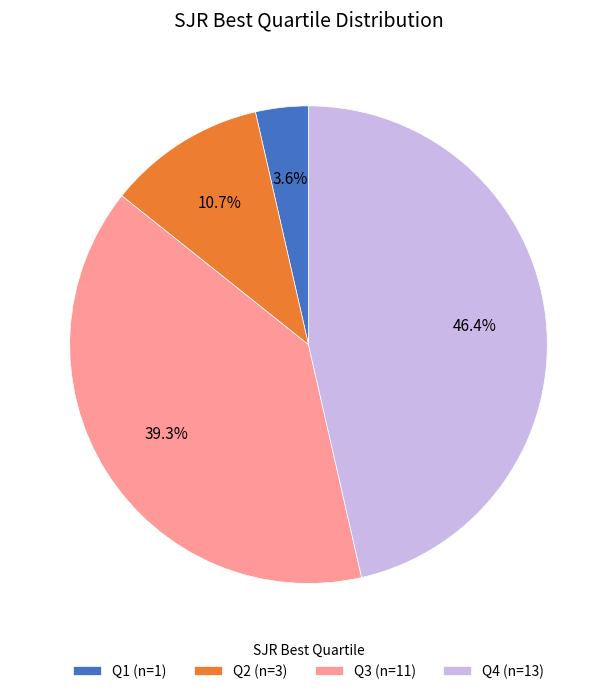

What is the largest slice in the pie chart?

Q4